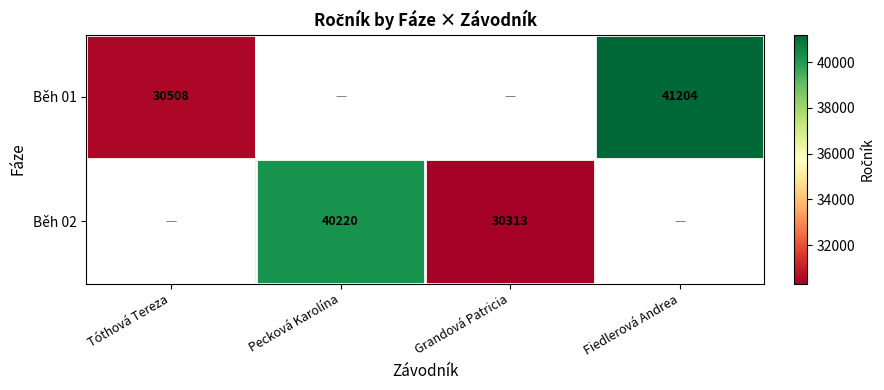

What is the difference between the Běh 01 values at Tóthová Tereza and Fiedlerová Andrea?

10696